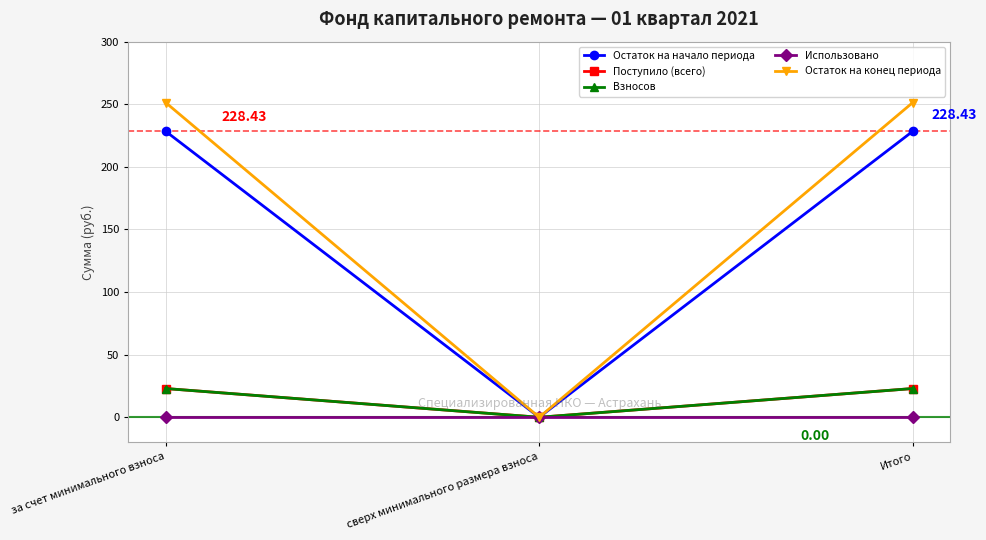

Reading right to left, transcribe all the data shown in this chart.

Остаток на начало периода: Итого=228.4	сверх минимального размера взноса=0.0	за счет минимального взноса=228.4
Поступило (всего): Итого=23.0	сверх минимального размера взноса=0.0	за счет минимального взноса=23.0
Взносов: Итого=23.0	сверх минимального размера взноса=0.0	за счет минимального взноса=23.0
Использовано: Итого=0.0	сверх минимального размера взноса=0.0	за счет минимального взноса=0.0
Остаток на конец периода: Итого=251.4	сверх минимального размера взноса=0.0	за счет минимального взноса=251.4